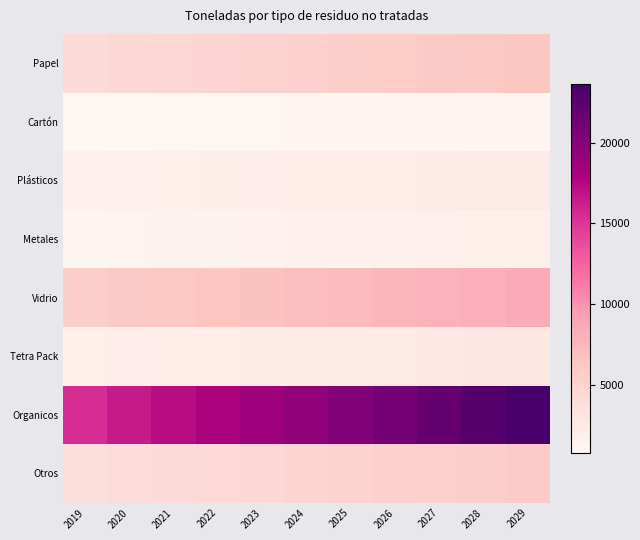

Between 2021 and 2025, which series saw the biggest shift?

Organicos